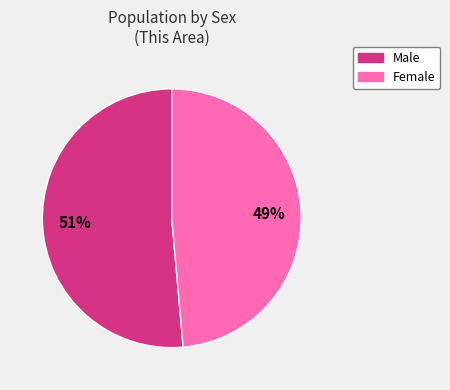

To the nearest percent, what is the average slice percentage?

50%